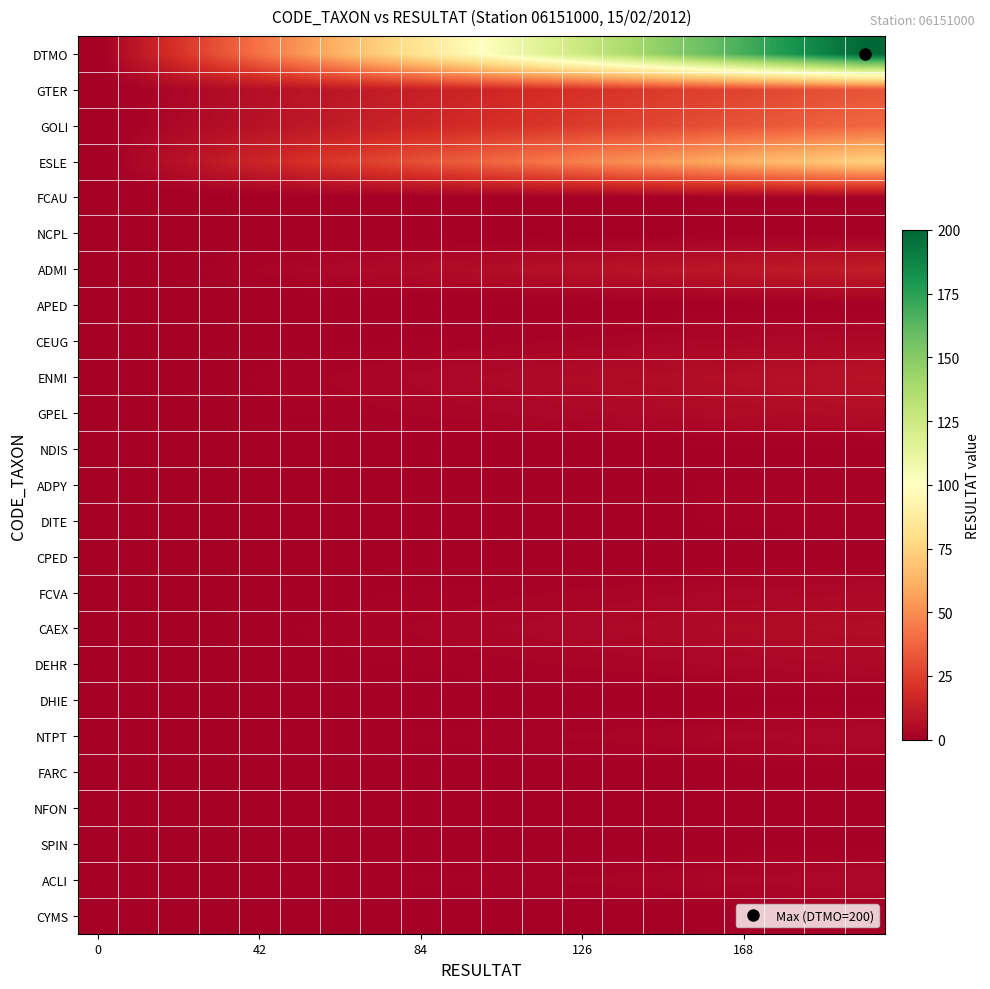

Count the number of data series in this chart.

25